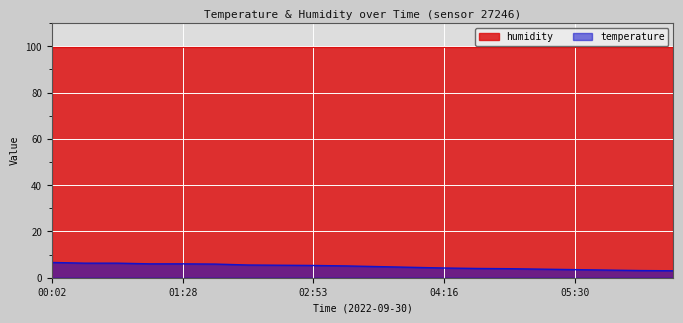

True or false: temperature and humidity intersect in this chart.

False